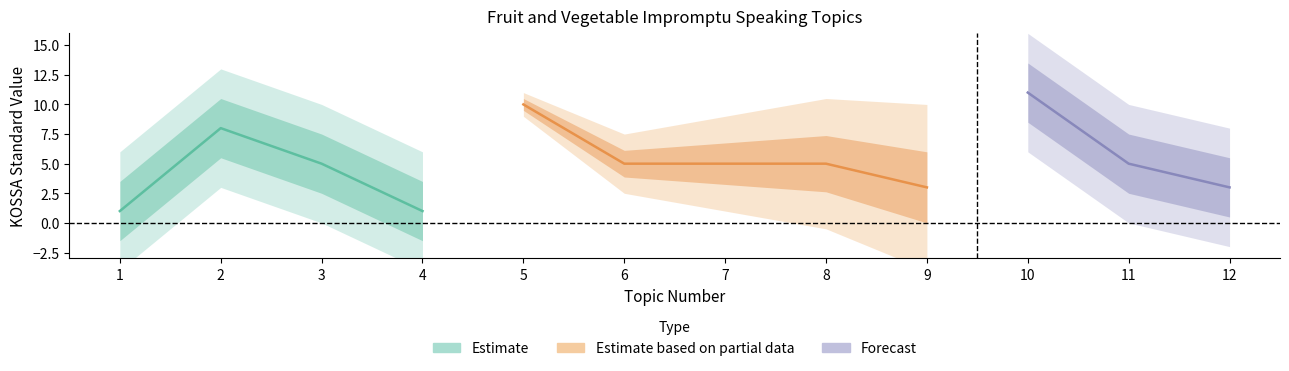

True or false: the data has more than 2 interior local peaks.

True